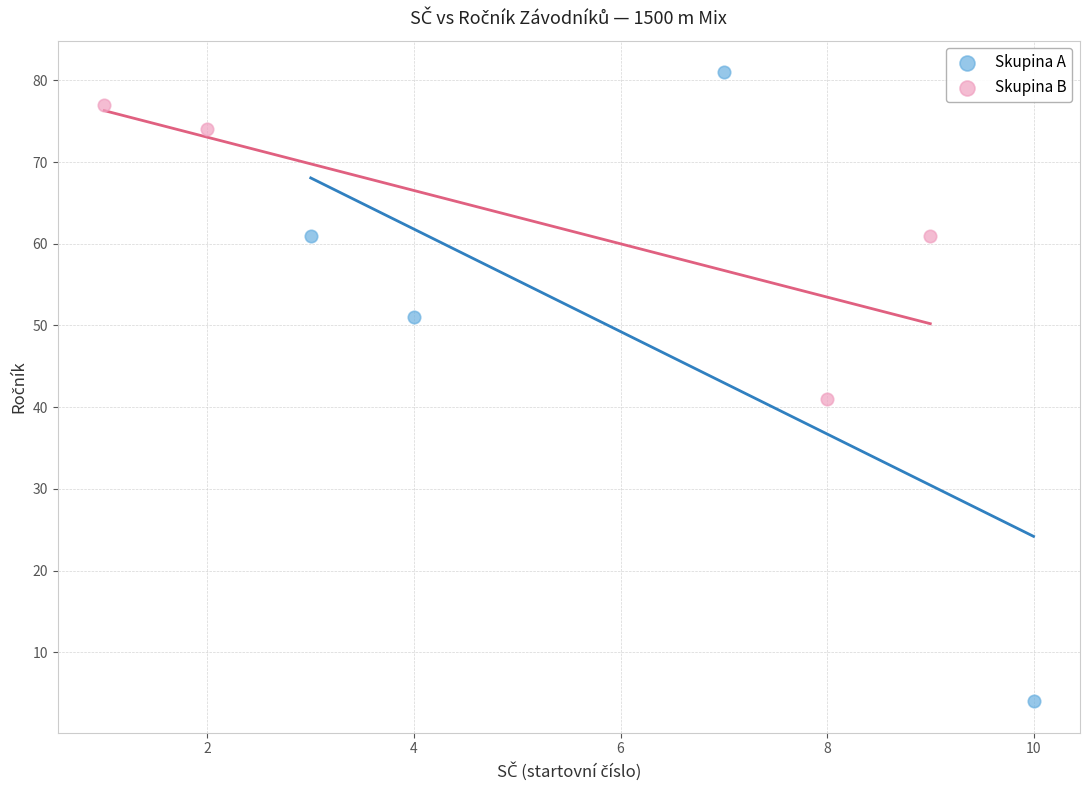

What are all the series names shown in the legend?

Skupina A, Skupina B